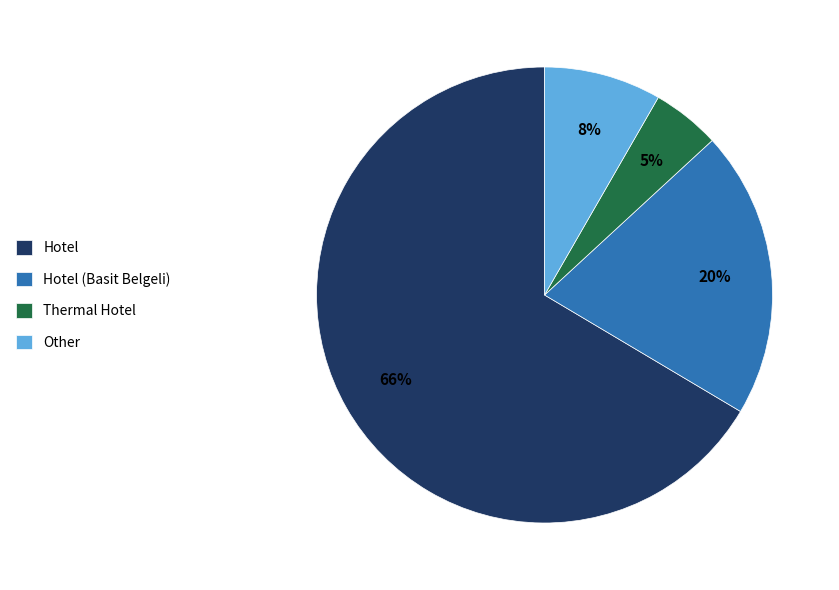

To the nearest percent, what percentage of the pie is Hotel (Basit Belgeli)?

20%